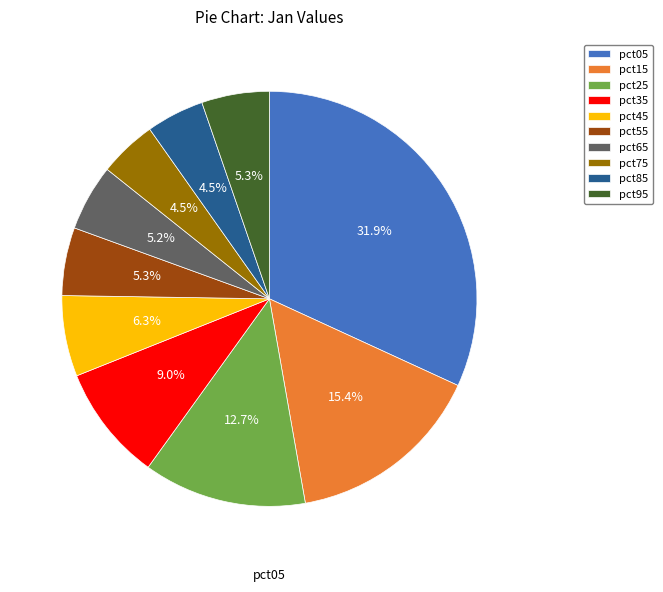

Between pct45 and pct95, which is larger?

pct45